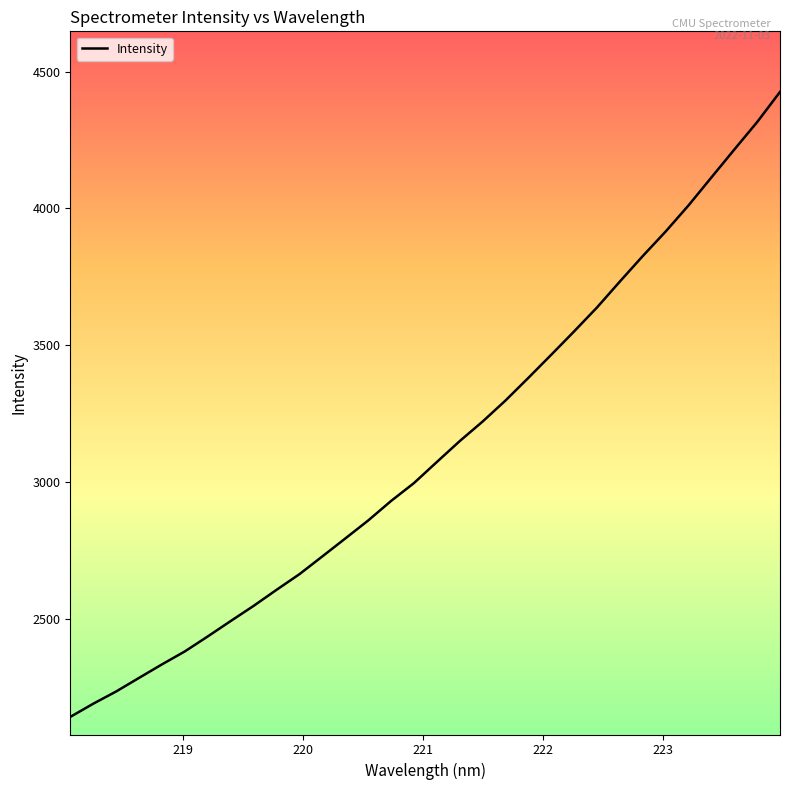

What is the minimum value shown in the chart?

2142.6